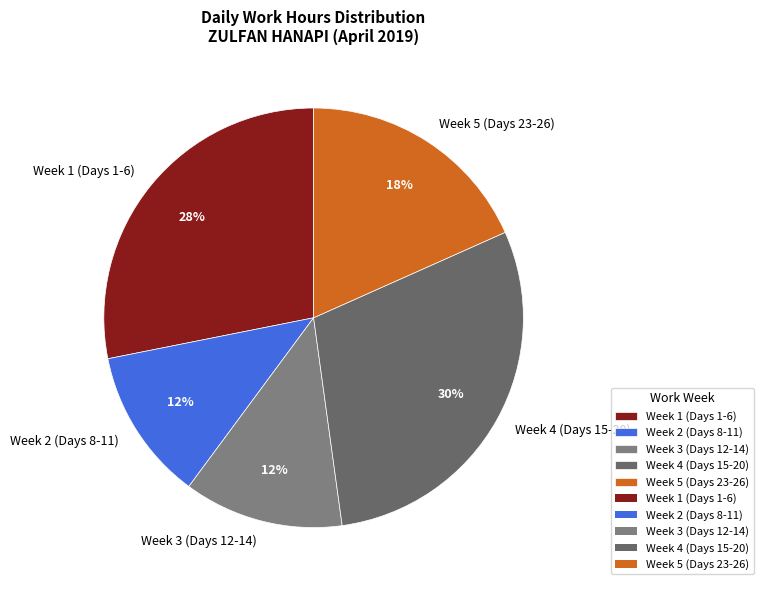

True or false: Week 2 (Days 8-11) accounts for 1% of the total.

False